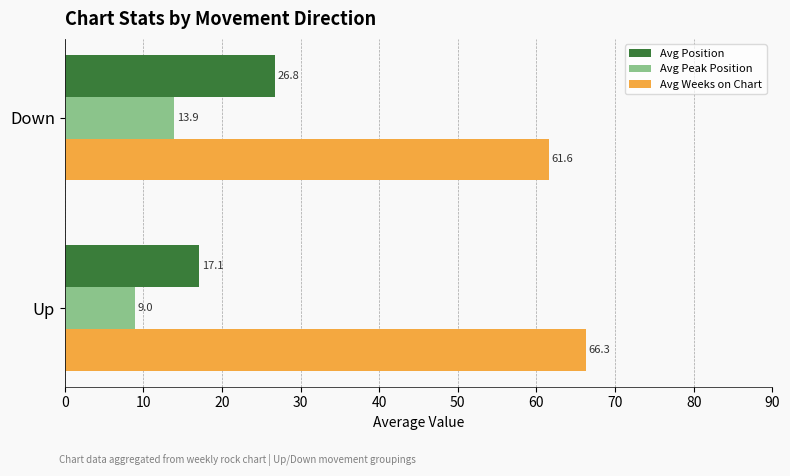

Which series has the largest total across all categories?

Avg Weeks on Chart